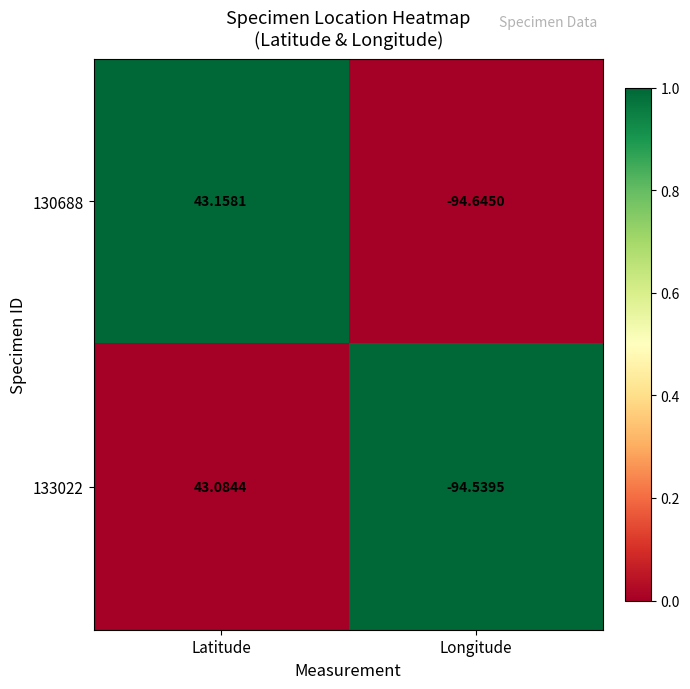

List the labels in order of 130688 value, smallest first.

Longitude, Latitude